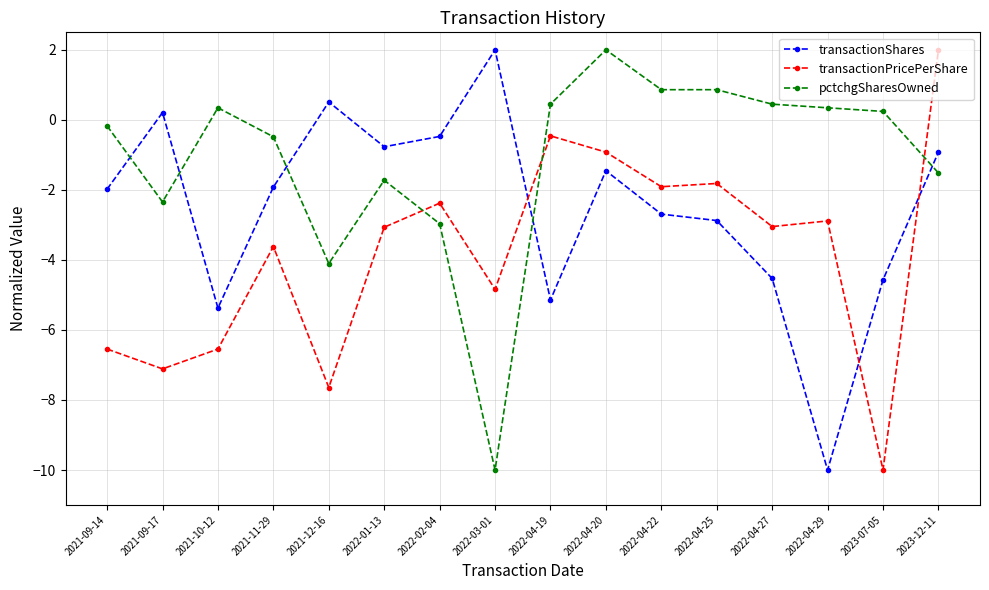

What is the label of the 9th point from the right?

2022-03-01